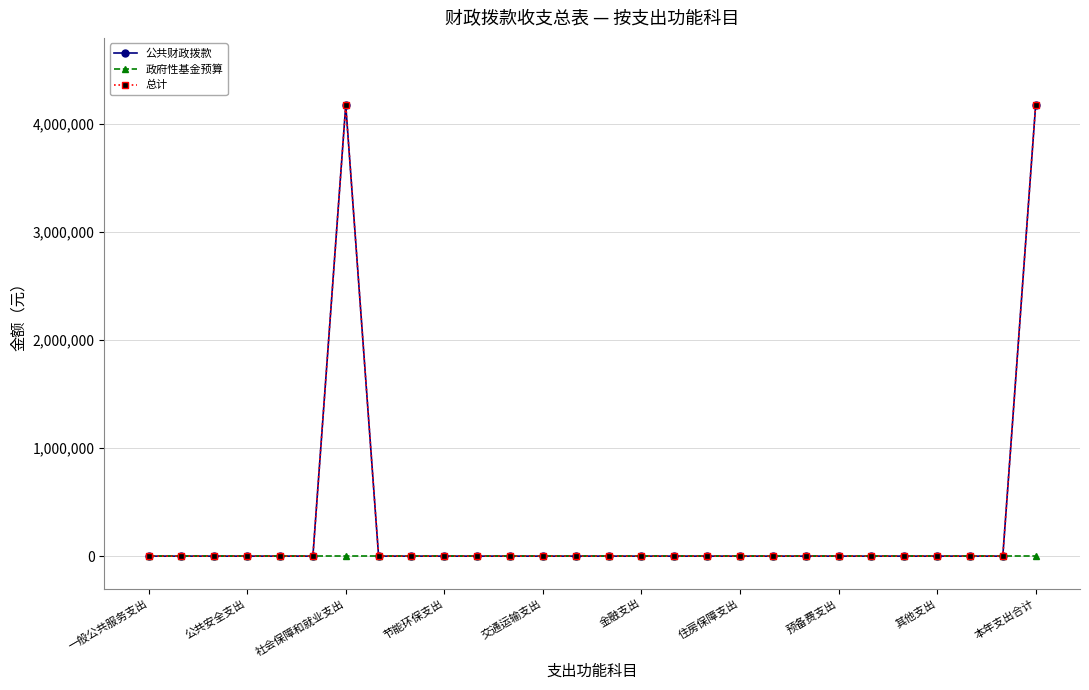

True or false: 公共财政拨款 and 政府性基金预算 intersect in this chart.

False